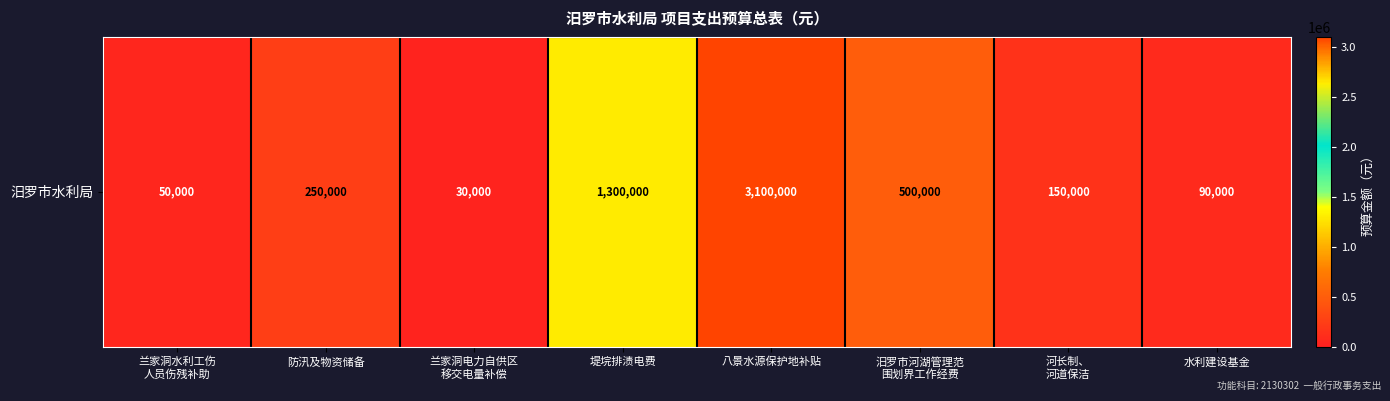

What is the difference between the maximum and minimum values?

3070000